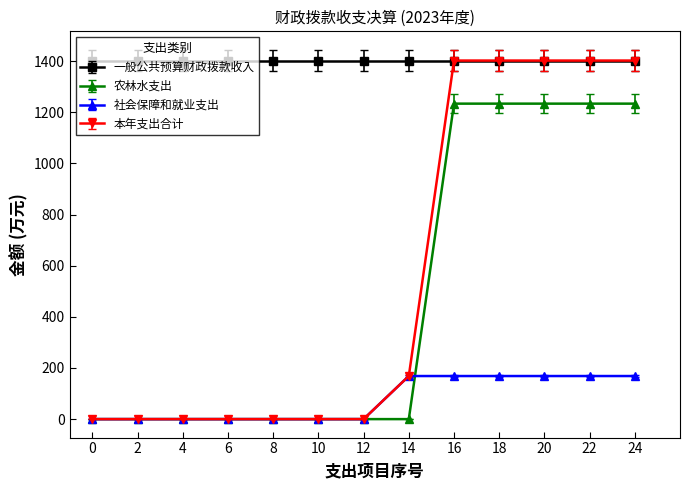

True or false: 本年支出合计 has a value of -587.5 at 6.

False